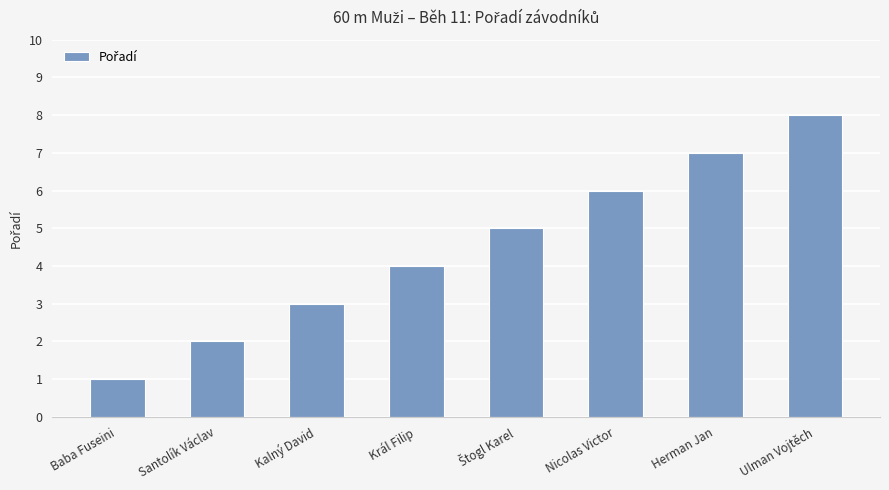

Count the number of categories in the chart.

8